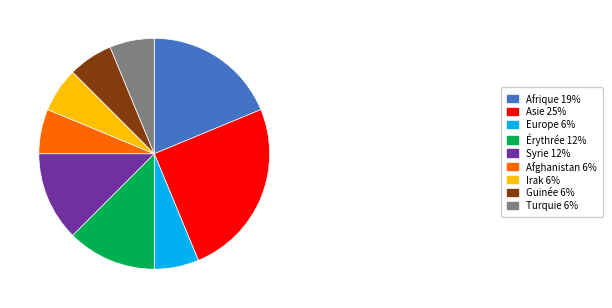

The Guinée slice represents 13% of the pie. True or false?

False